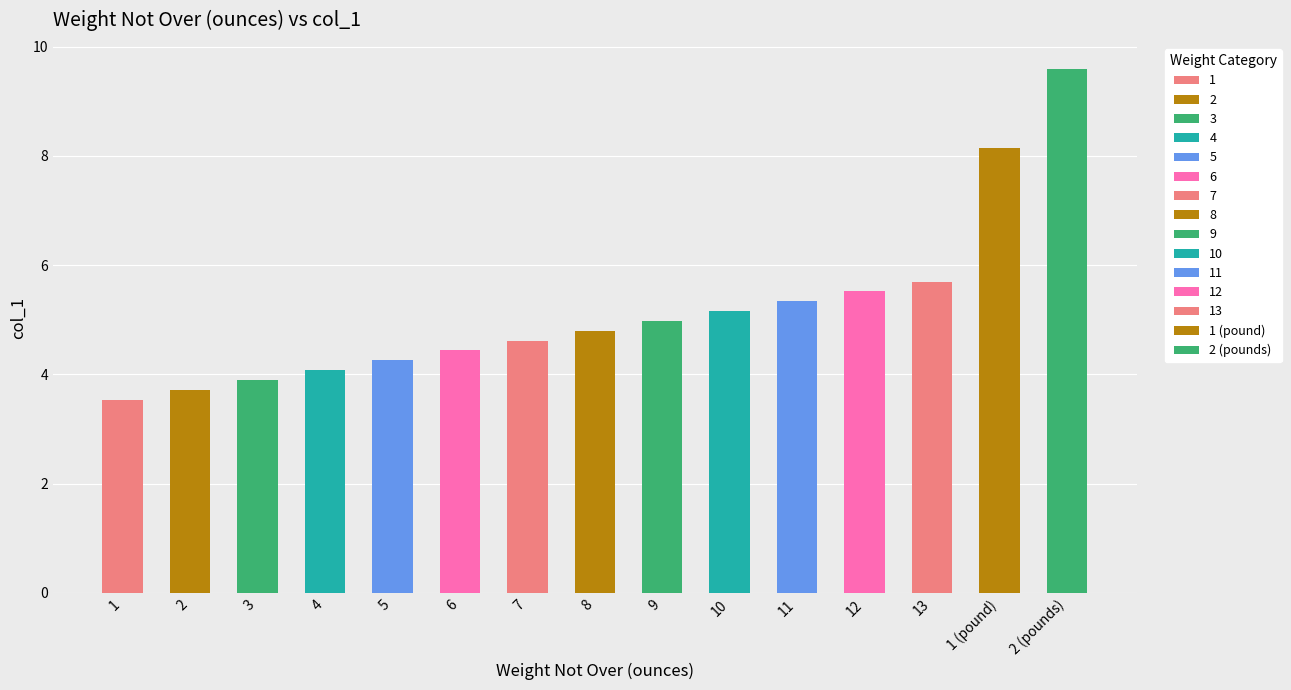

What is the average value?

5.2